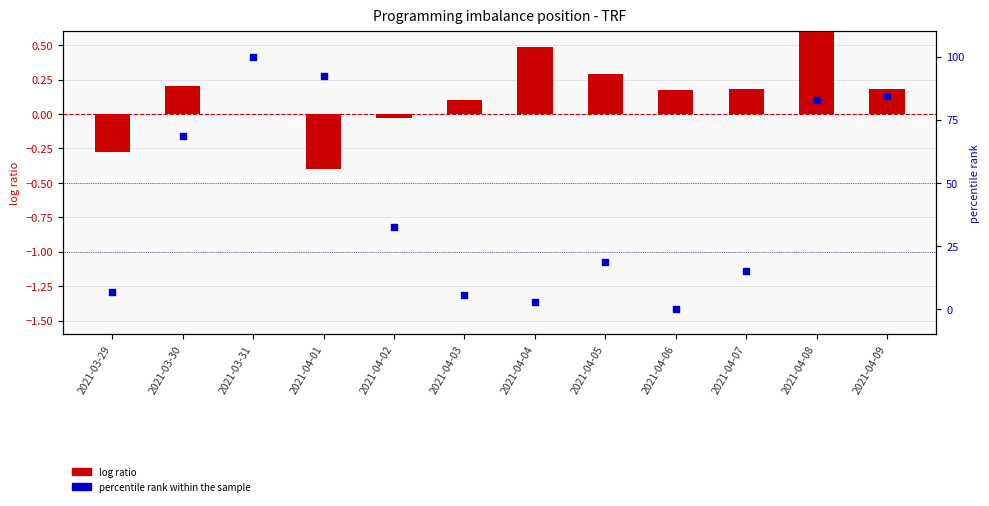

At which category is the sum across all series the highest?

2021-03-31